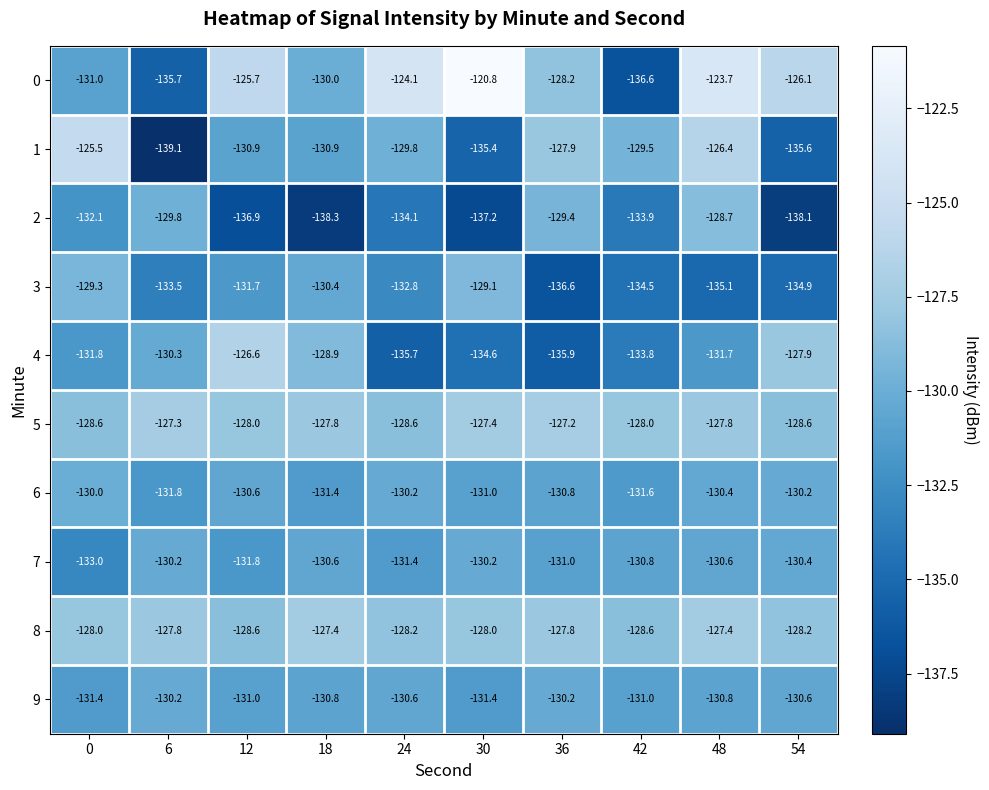

The value of 1 at 42 is -129.5. True or false?

True